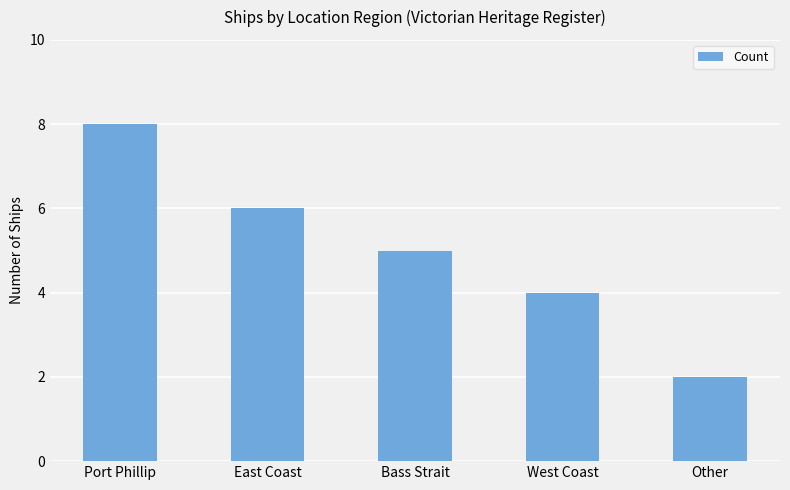

The chart shows a value of 4 at West Coast. True or false?

True